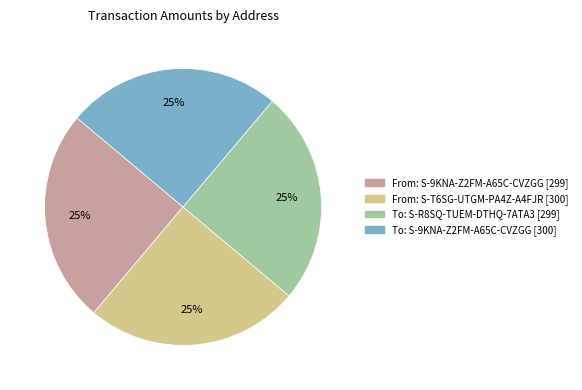

To the nearest percent, what is the average slice percentage?

25%